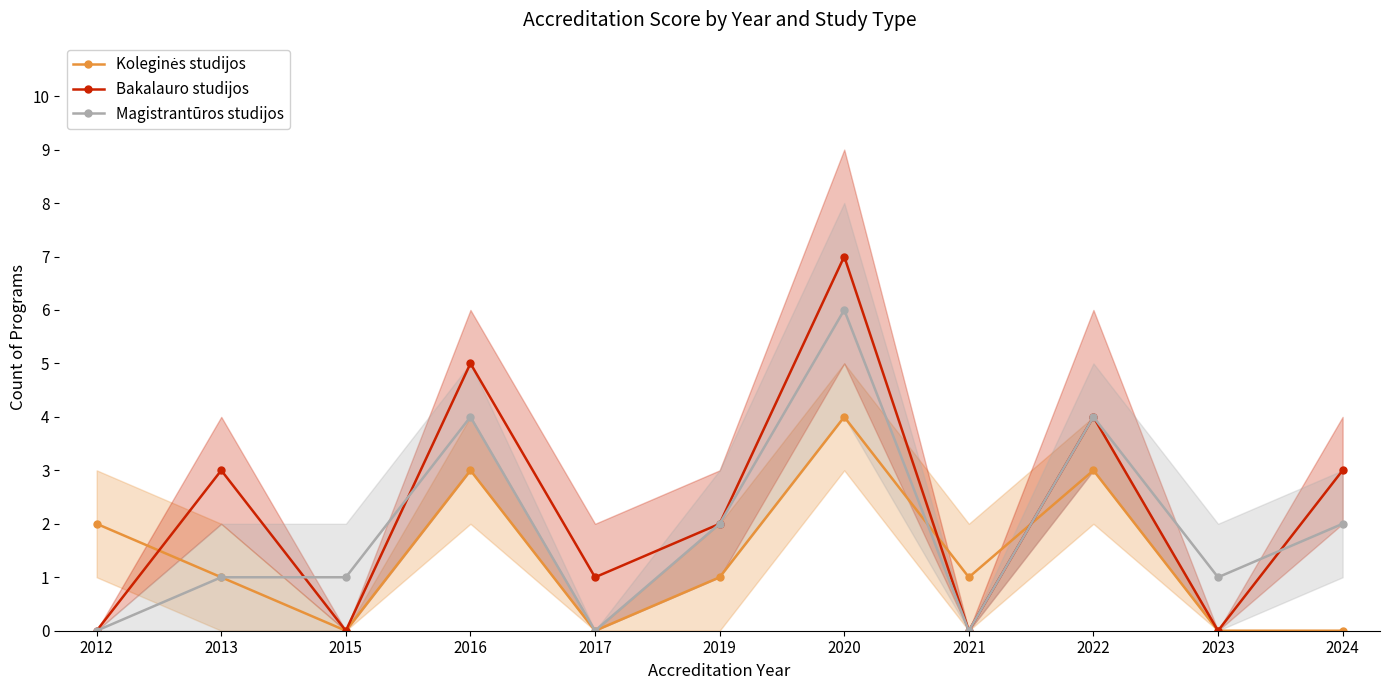

Where is the first local minimum for Bakalauro studijos?

2015